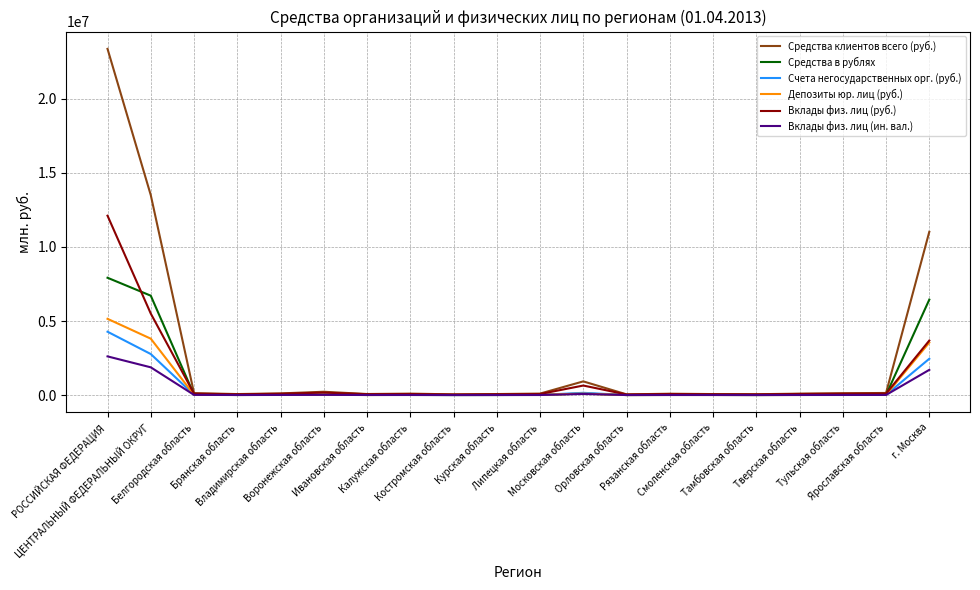

What is the maximum value for Депозиты юр. лиц (руб.)?

5148059